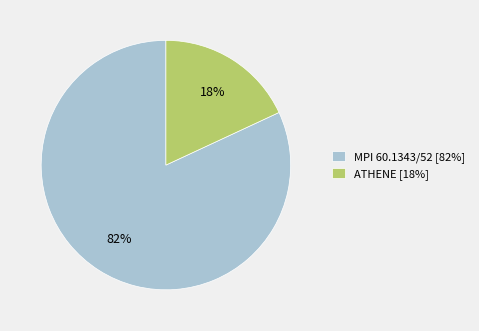

Is the sum of MPI 60.1343/52 [82%] and ATHENE [18%] greater than half?

Yes